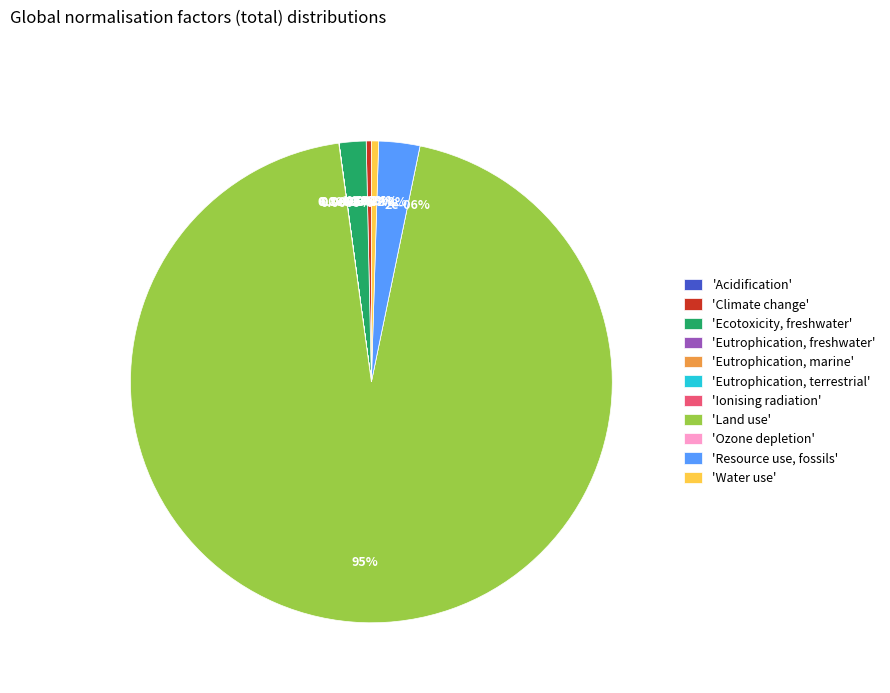

What is the majority slice?

Land use